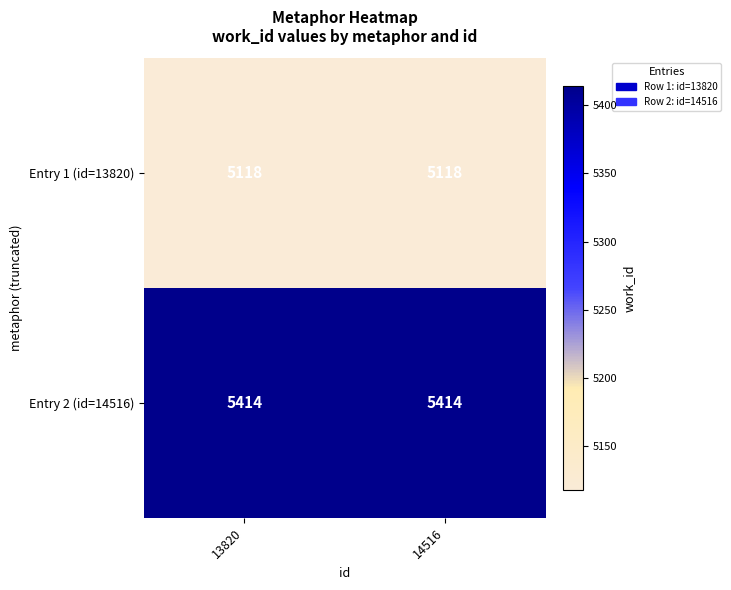

The Entry 2 (id=14516) series shows 5414 at 14516. True or false?

True